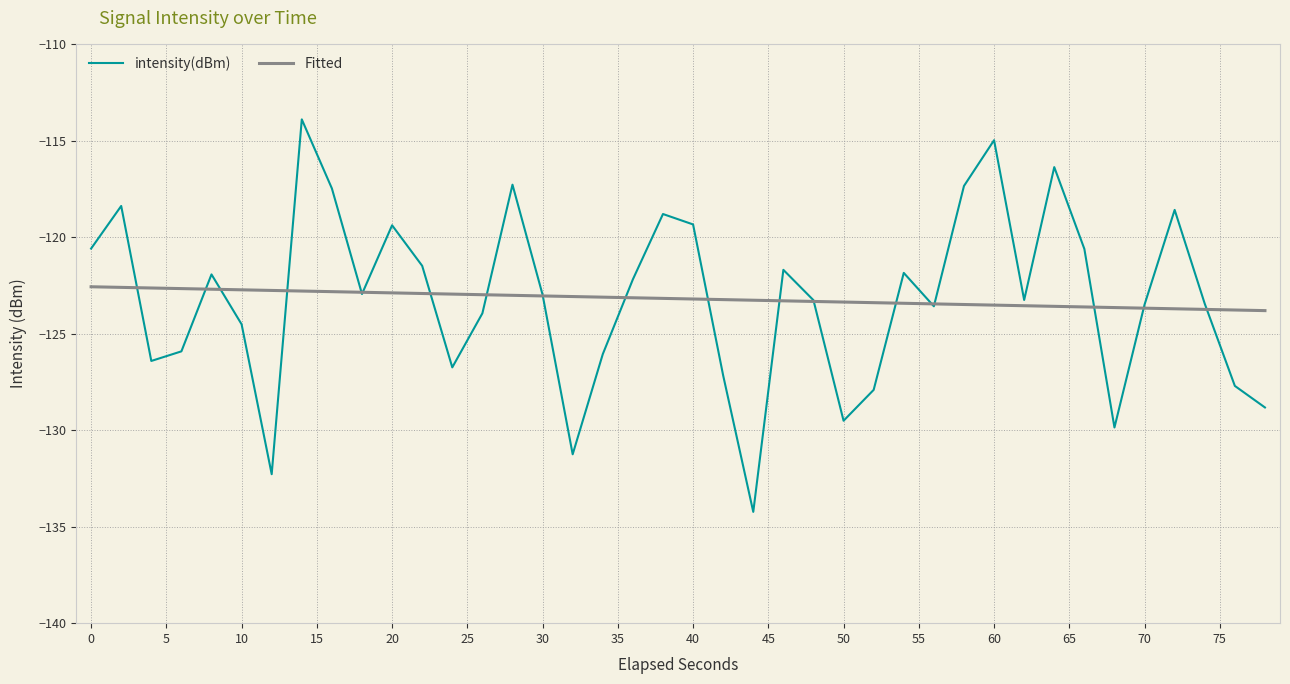

What is the difference between the maximum and minimum values in the Fitted series?

1.2